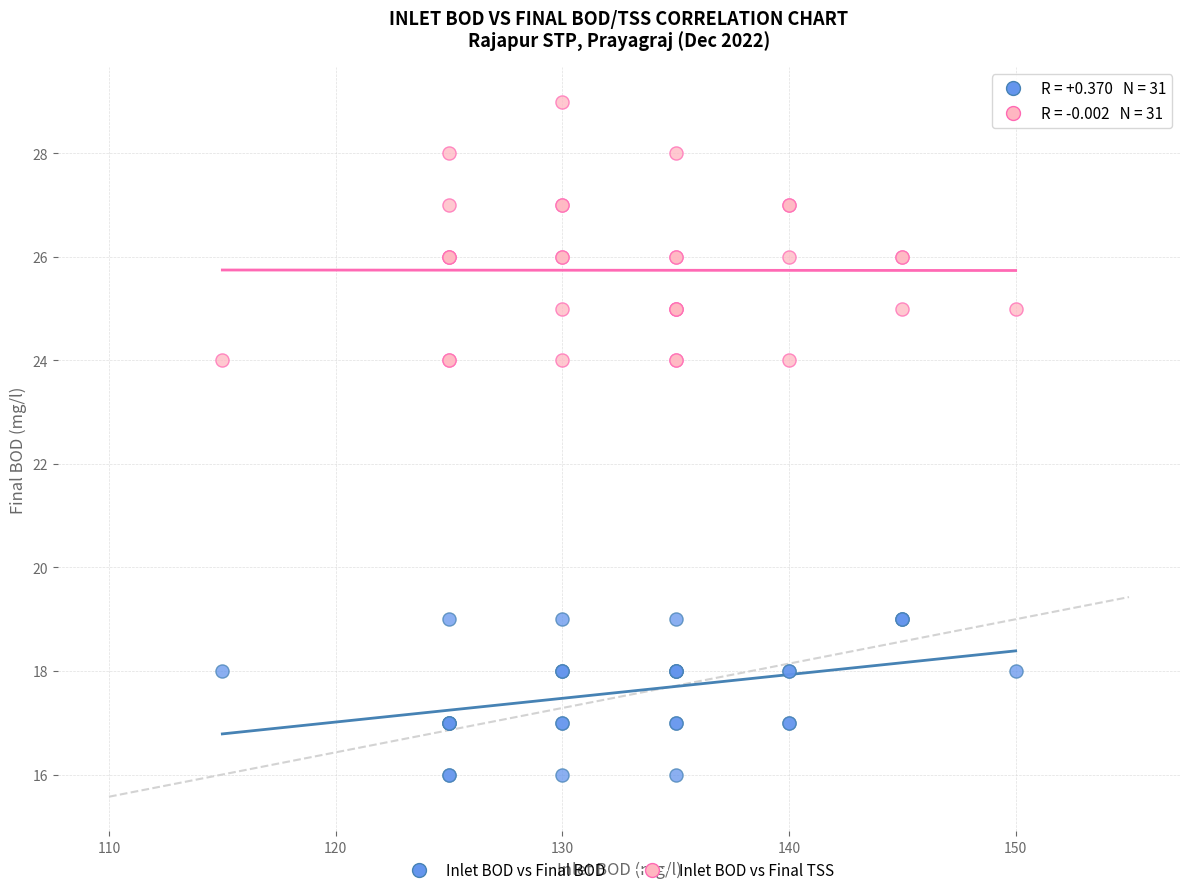

Which series has the largest Y range (max minus min)?

Inlet BOD vs Final TSS